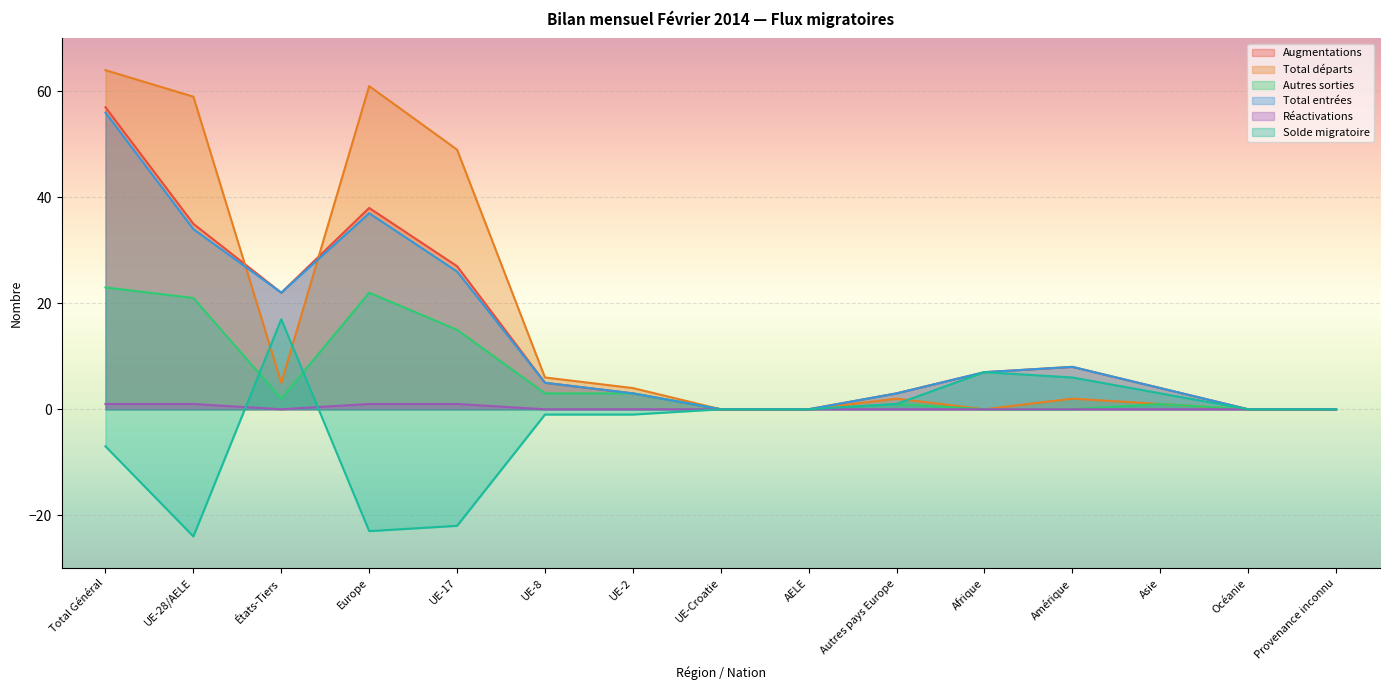

Rank the series by their maximum value, from lowest to highest.

Réactivations, Solde migratoire, Autres sorties, Total entrées, Augmentations, Total départs